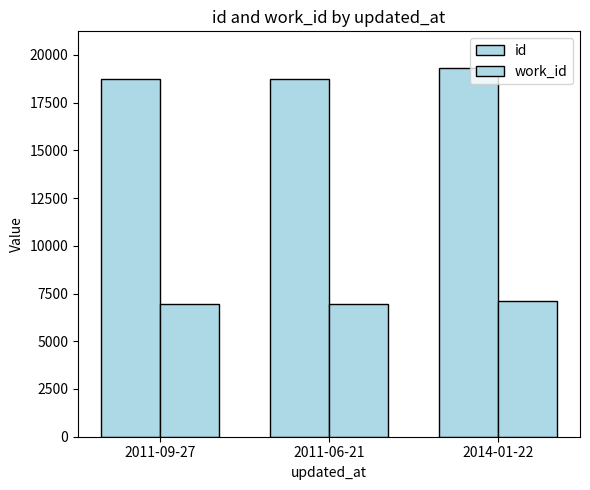

Reading right to left, transcribe all the data shown in this chart.

id: 19306	18759	18755
work_id: 7124	6957	6957